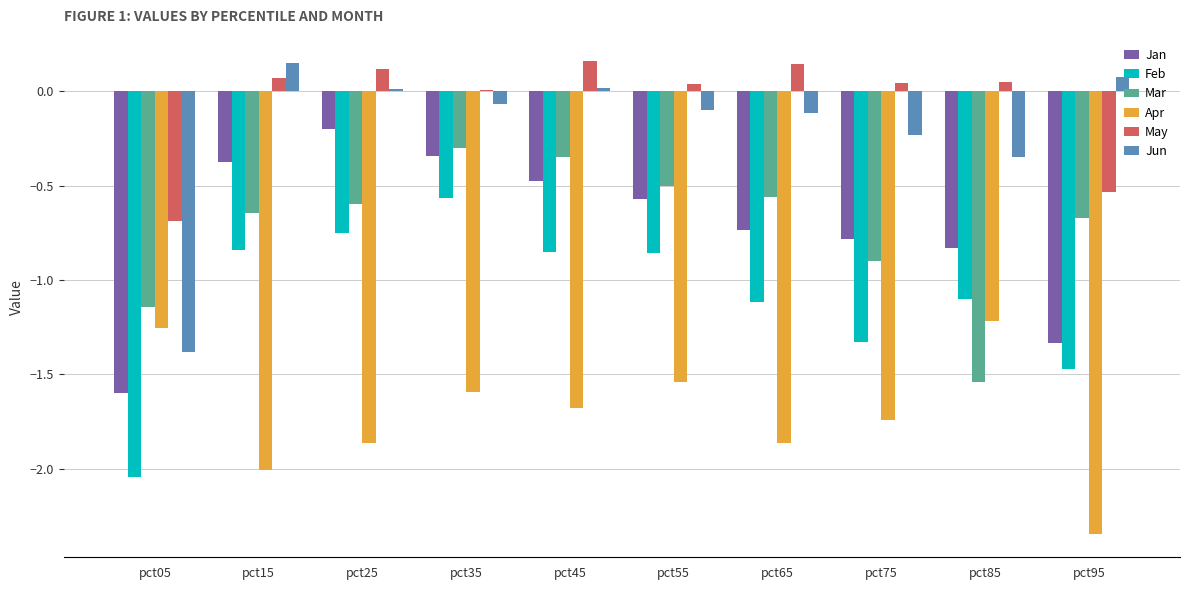

Is the value of Mar at pct85 greater than the value of Jun at pct85?

No